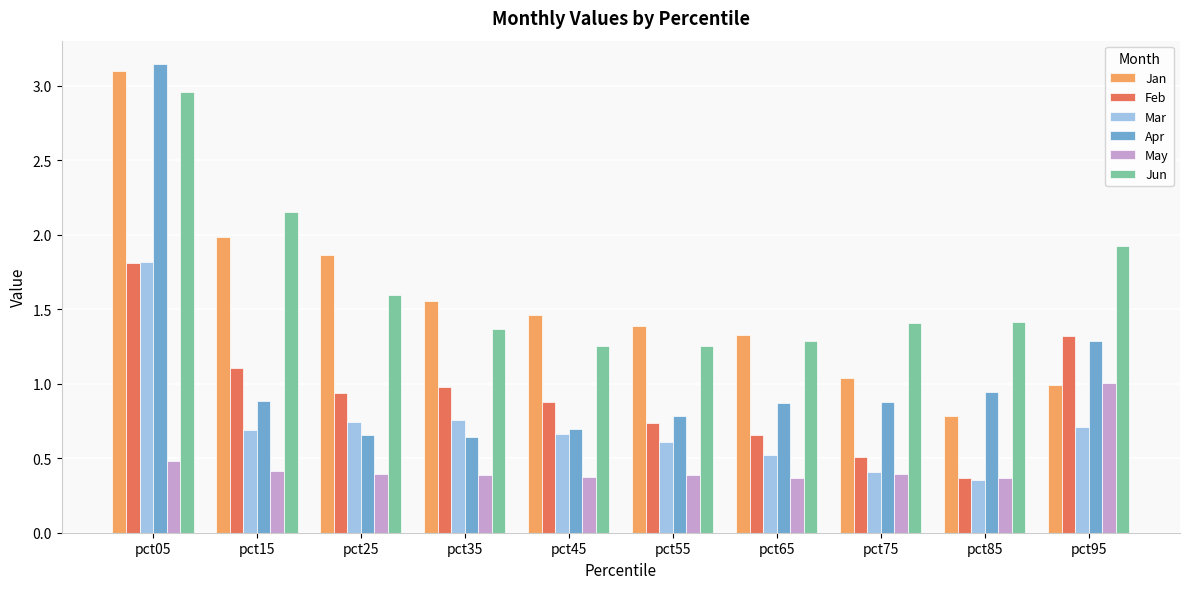

Which series has the widest spread of values?

Apr